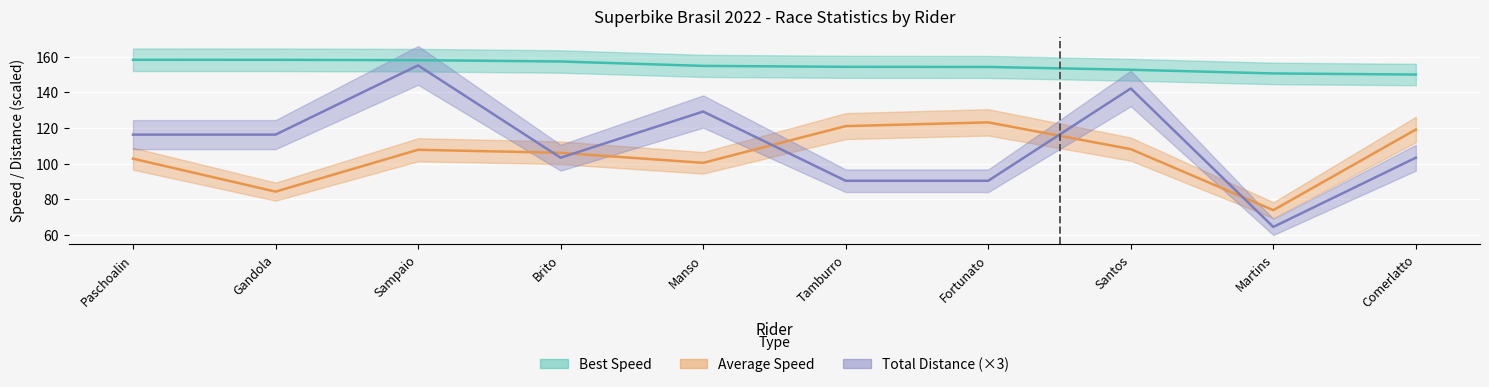

Which category has the highest value in the Total Laps series?

Sampaio